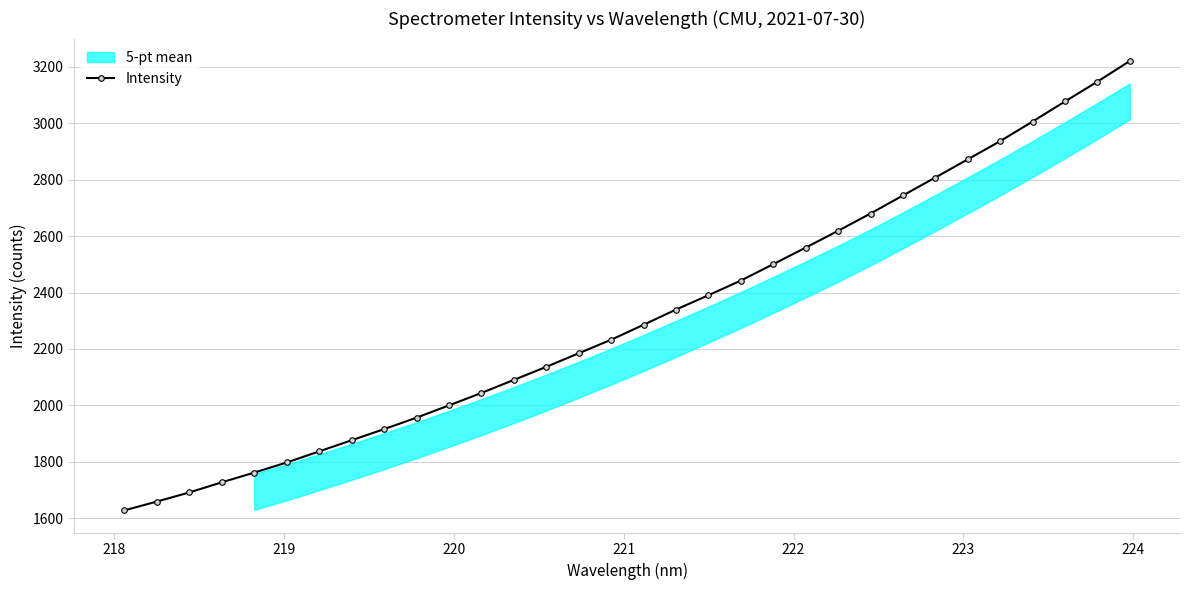

What is the value of the Intensity point at the 28th from the left?

2937.0